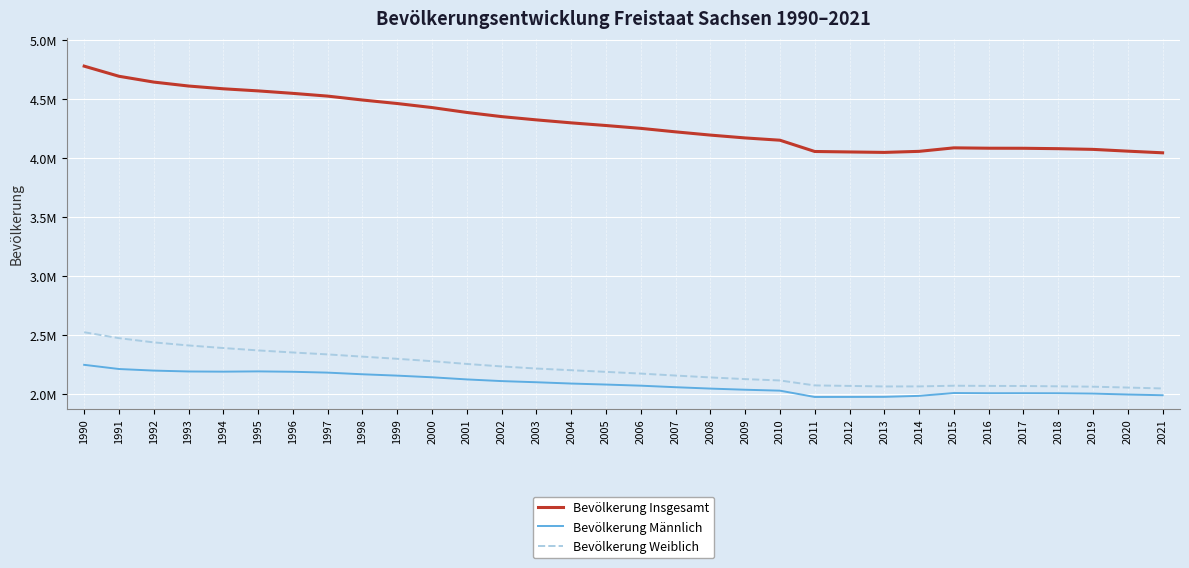

Does the chart display data point markers on the line(s)?

No